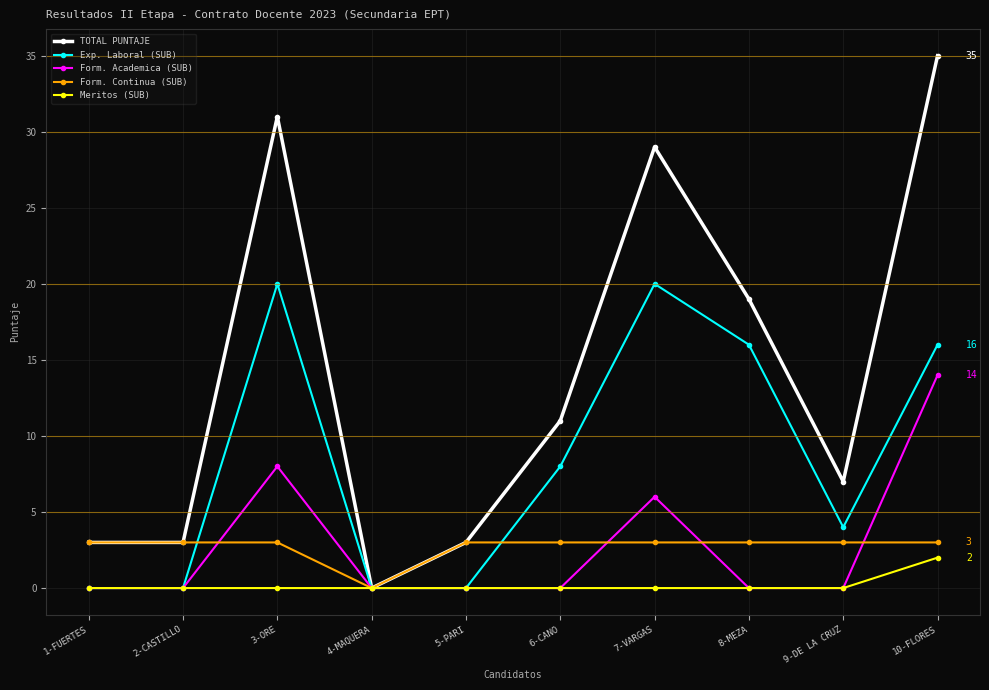

Read the Exp. Laboral (SUB) value at 7-VARGAS.

20